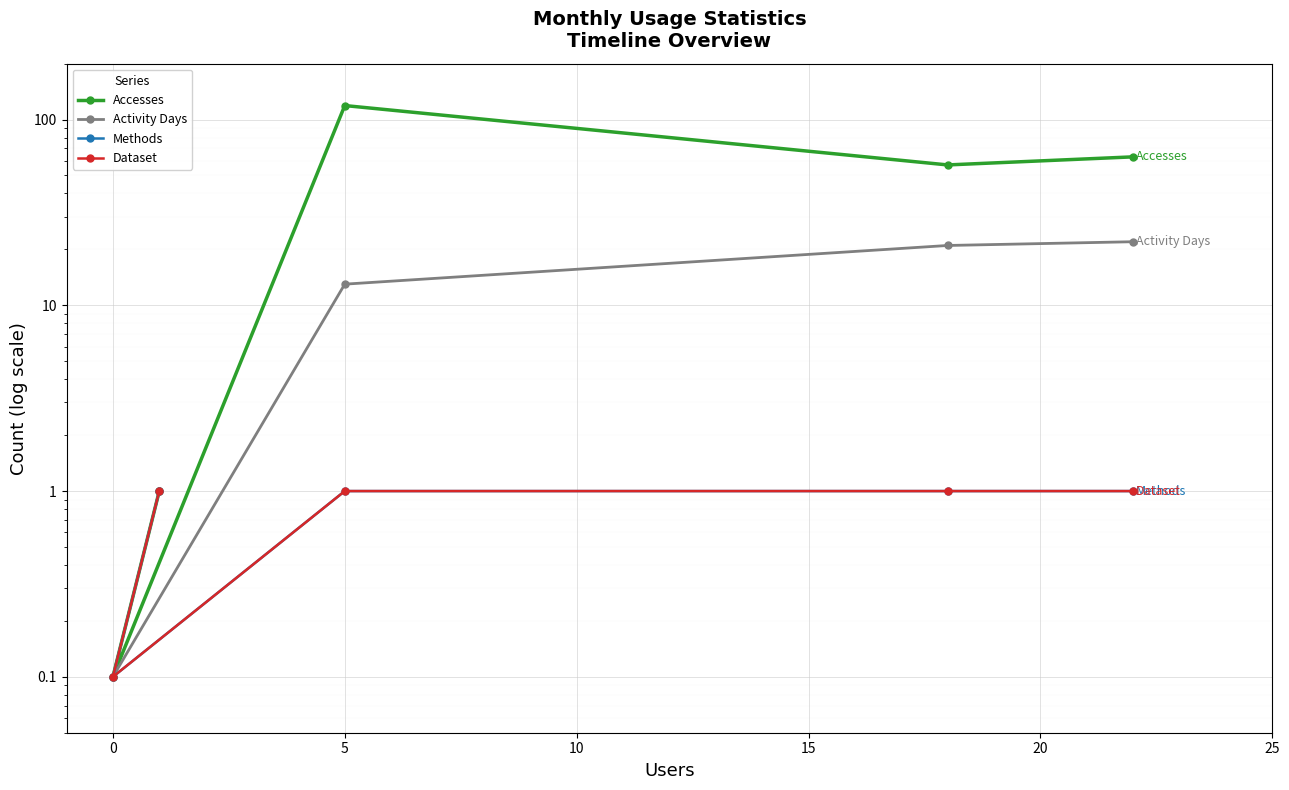

True or false: Accesses has a value of 16.7 at 20.

False